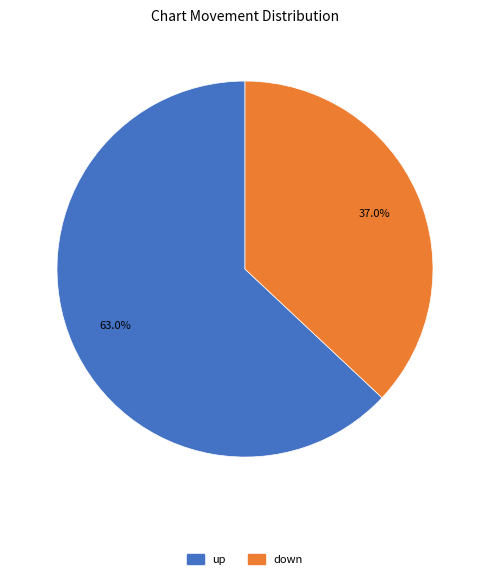

Combined, what portion of the pie is up and down?

100.0%